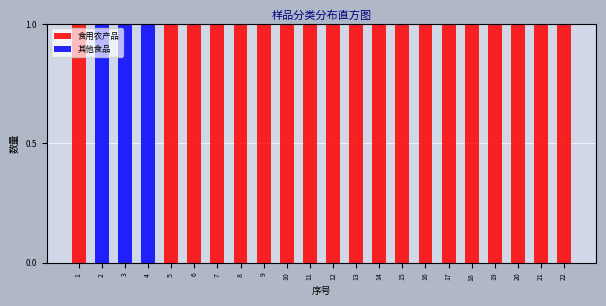

The value of 食用农产品 at 9 is 1. True or false?

True